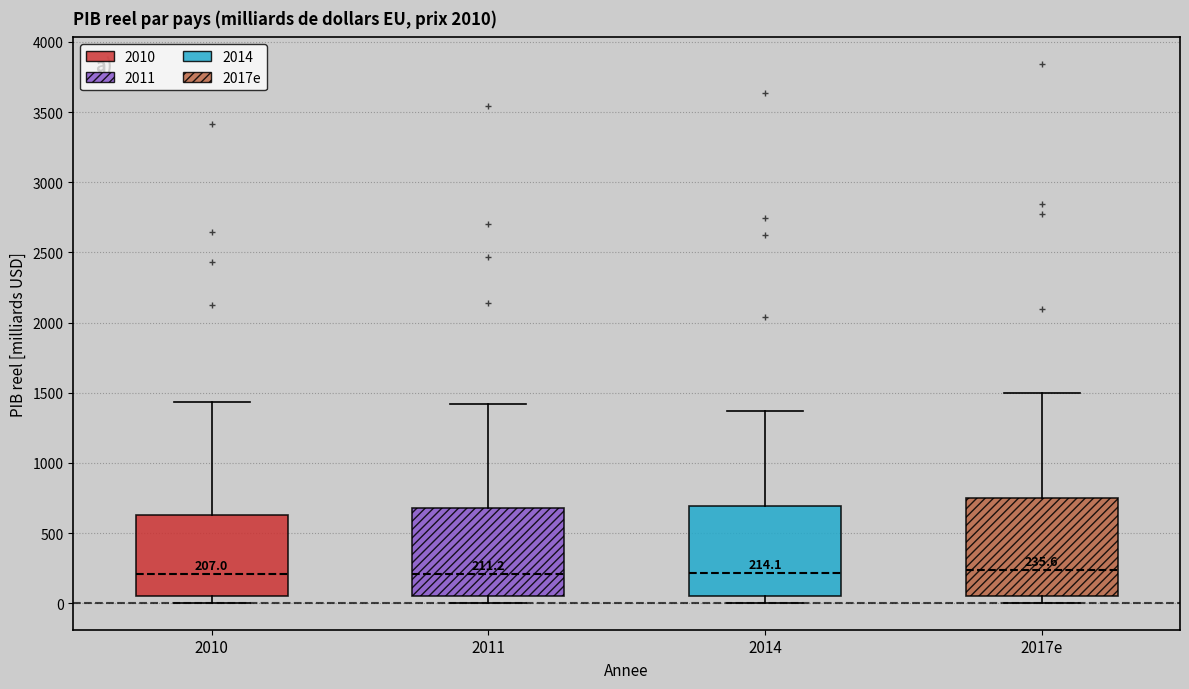

Which box is the tallest, from its lower edge to its upper edge?

2017e